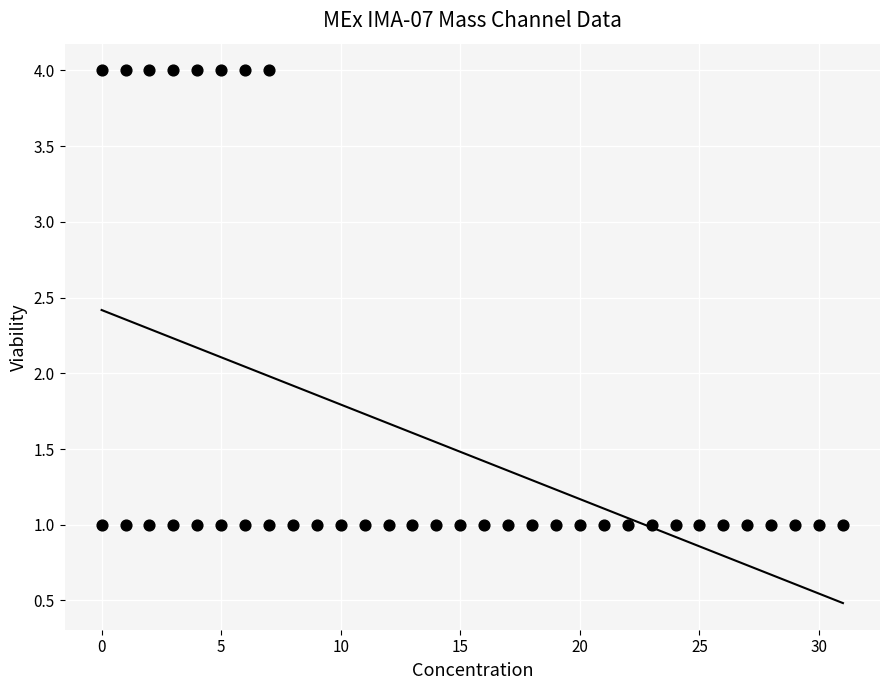

What is the range of X values (max minus min)?

31